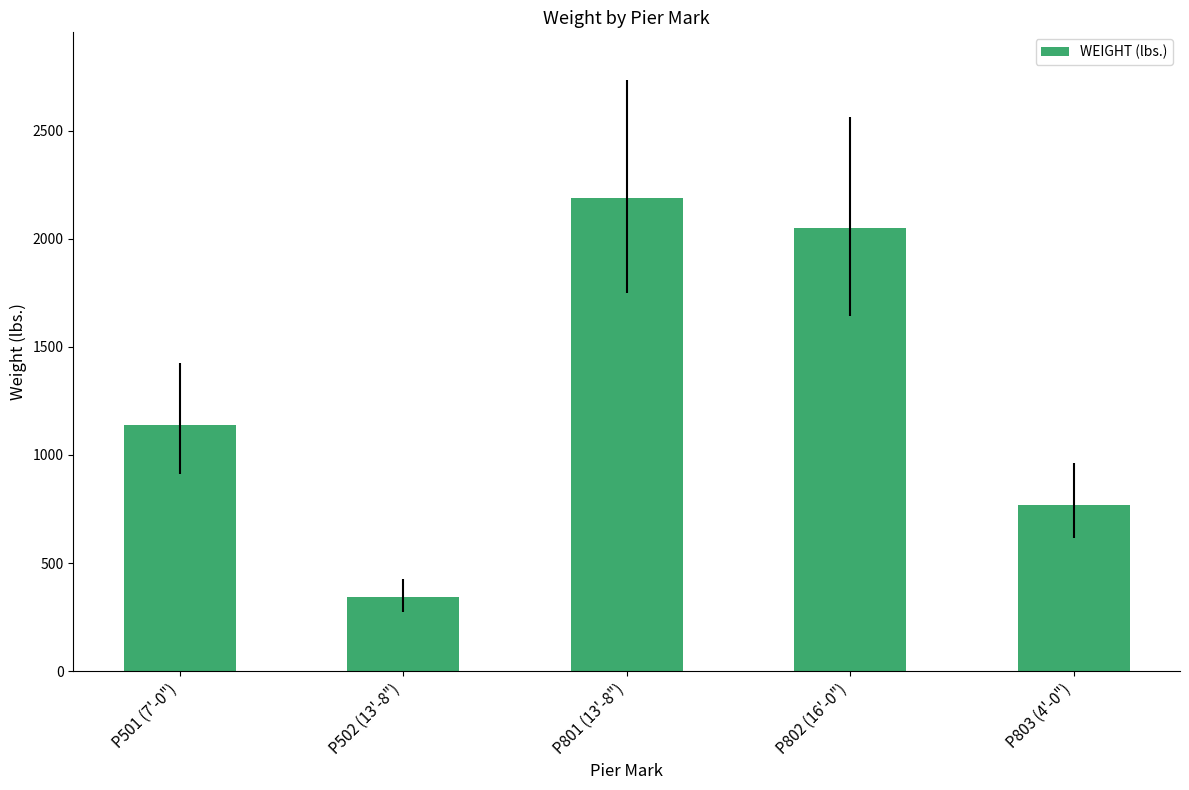

What is the greatest value displayed?

2189